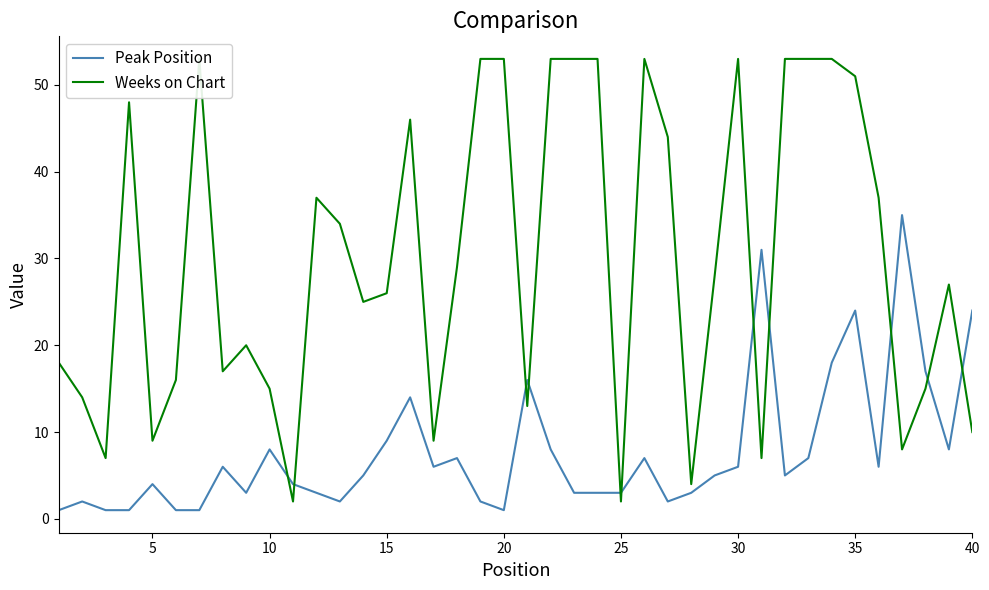

How many data points does each series have?

40